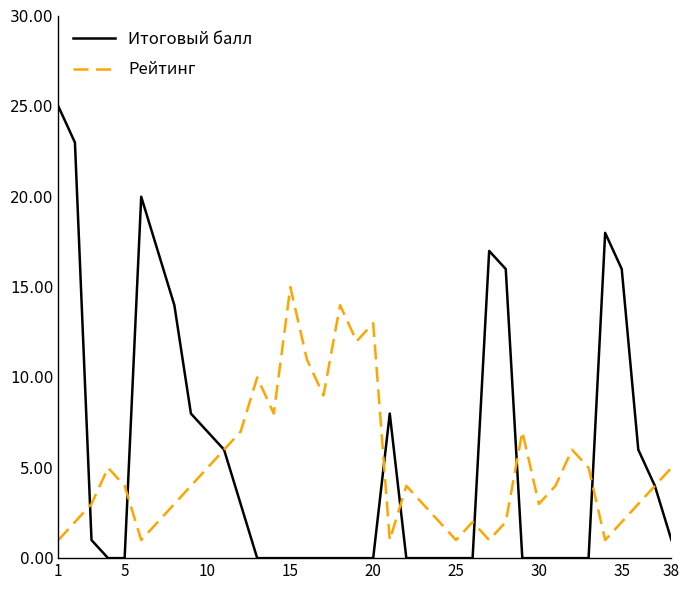

What is the greatest value displayed?

25